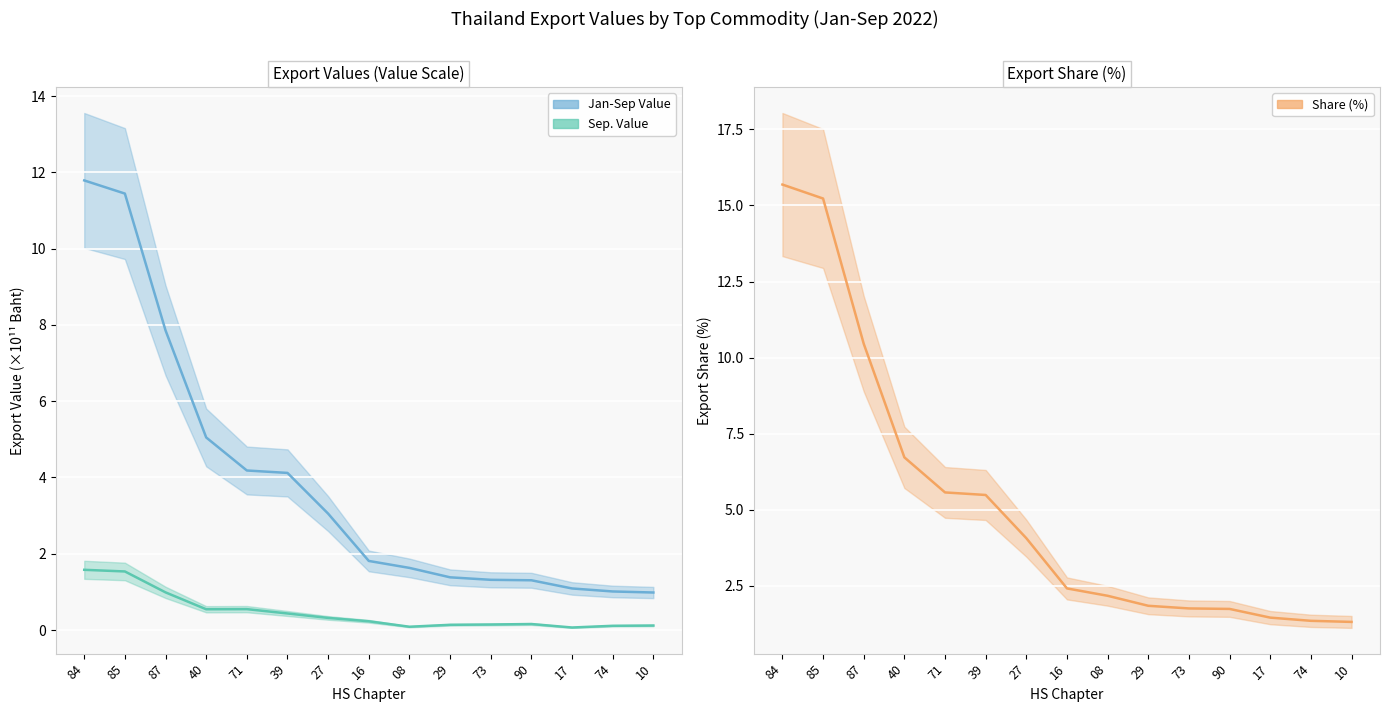

At which category does Sep. Value reach its first local peak?

71